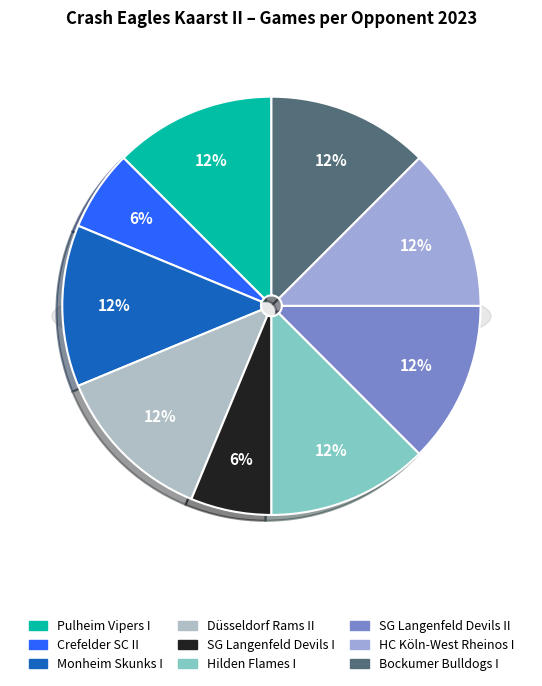

What is the change in value from Crefelder SC II to Hilden Flames I?

+1